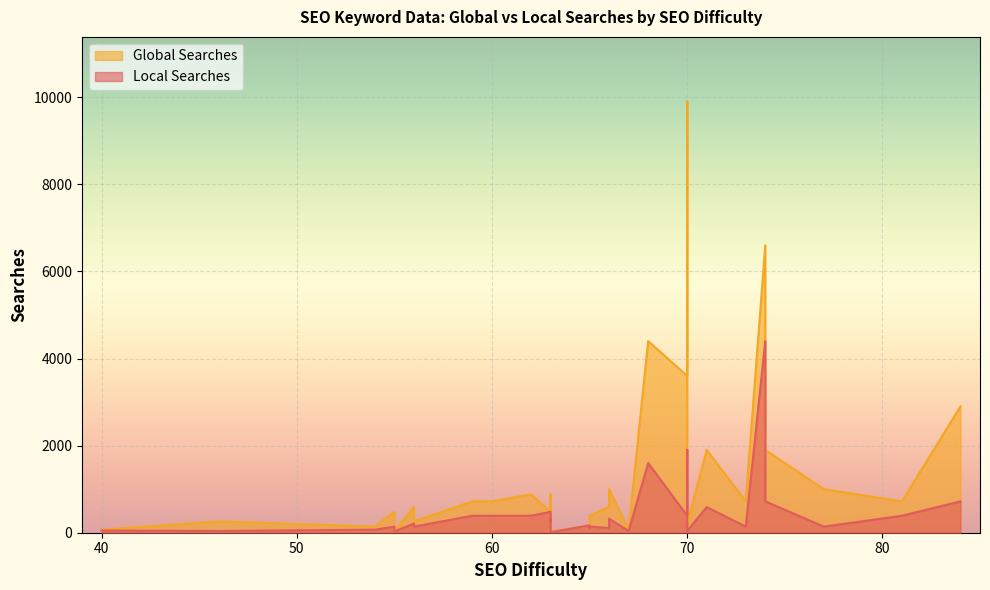

What is the sum of the Local Searches values at 70 and 84?

760